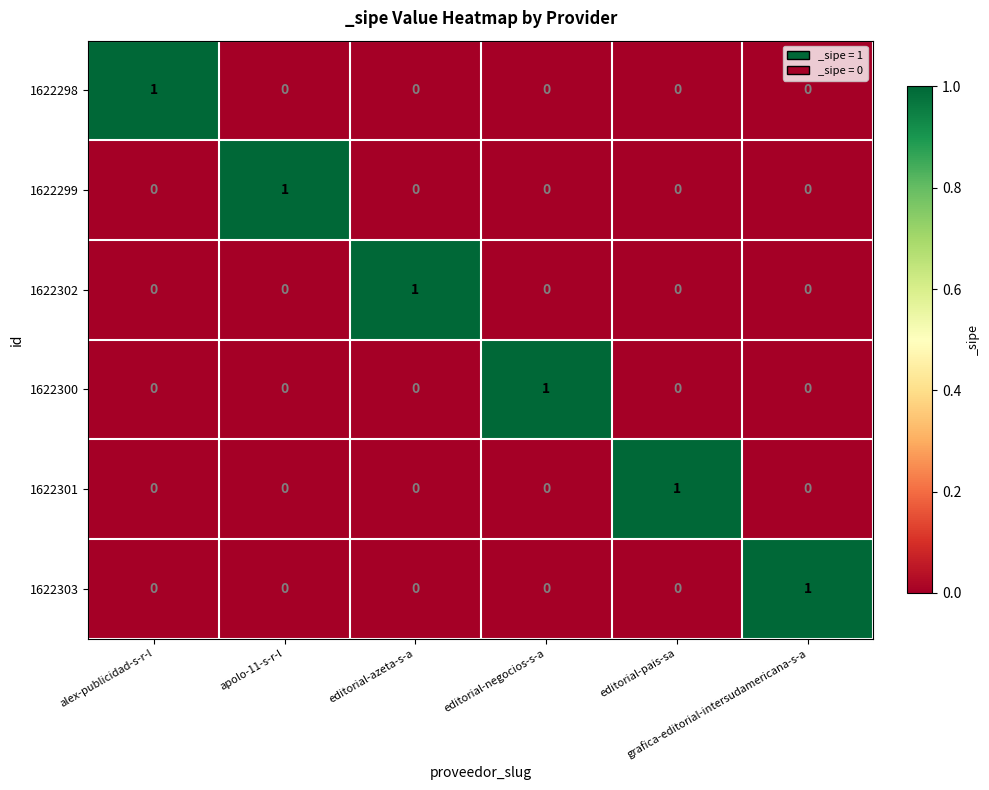

At how many categories does at least one series exceed 0?

6